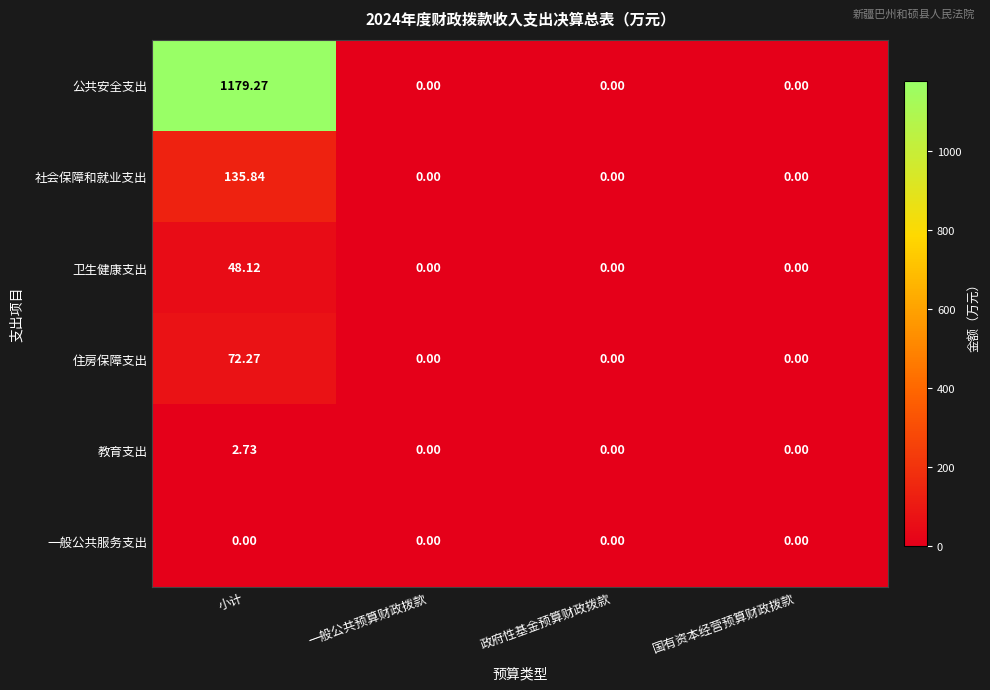

Which series has the largest range (max minus min)?

公共安全支出